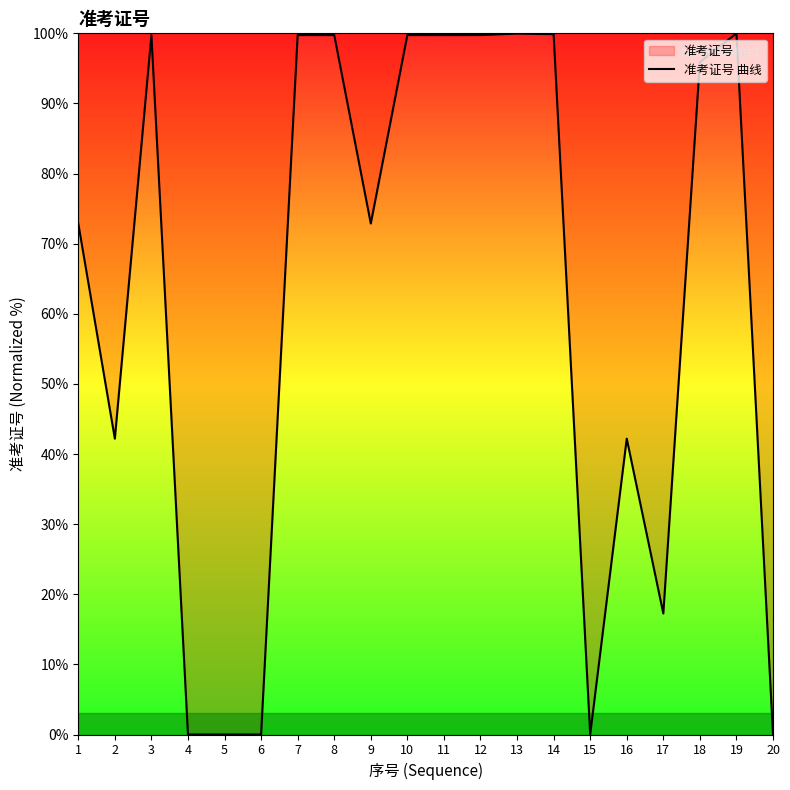

Reading left to right, extract all data points from this chart.

1=72.9	2=42.2	3=99.8	4=0.0	5=0.0	6=0.0	7=99.8	8=99.8	9=72.9	10=99.8	11=99.7	12=99.8	13=100.0	14=99.9	15=0.0	16=42.2	17=17.3	18=95.9	19=100.0	20=0.0